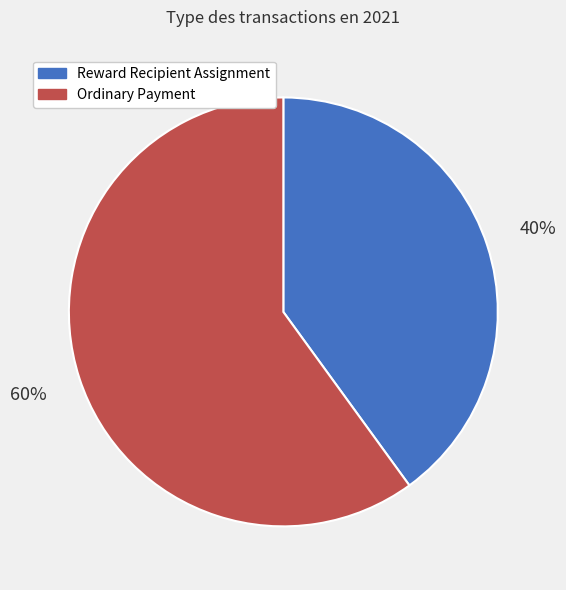

What is the largest slice in the pie chart?

Ordinary Payment